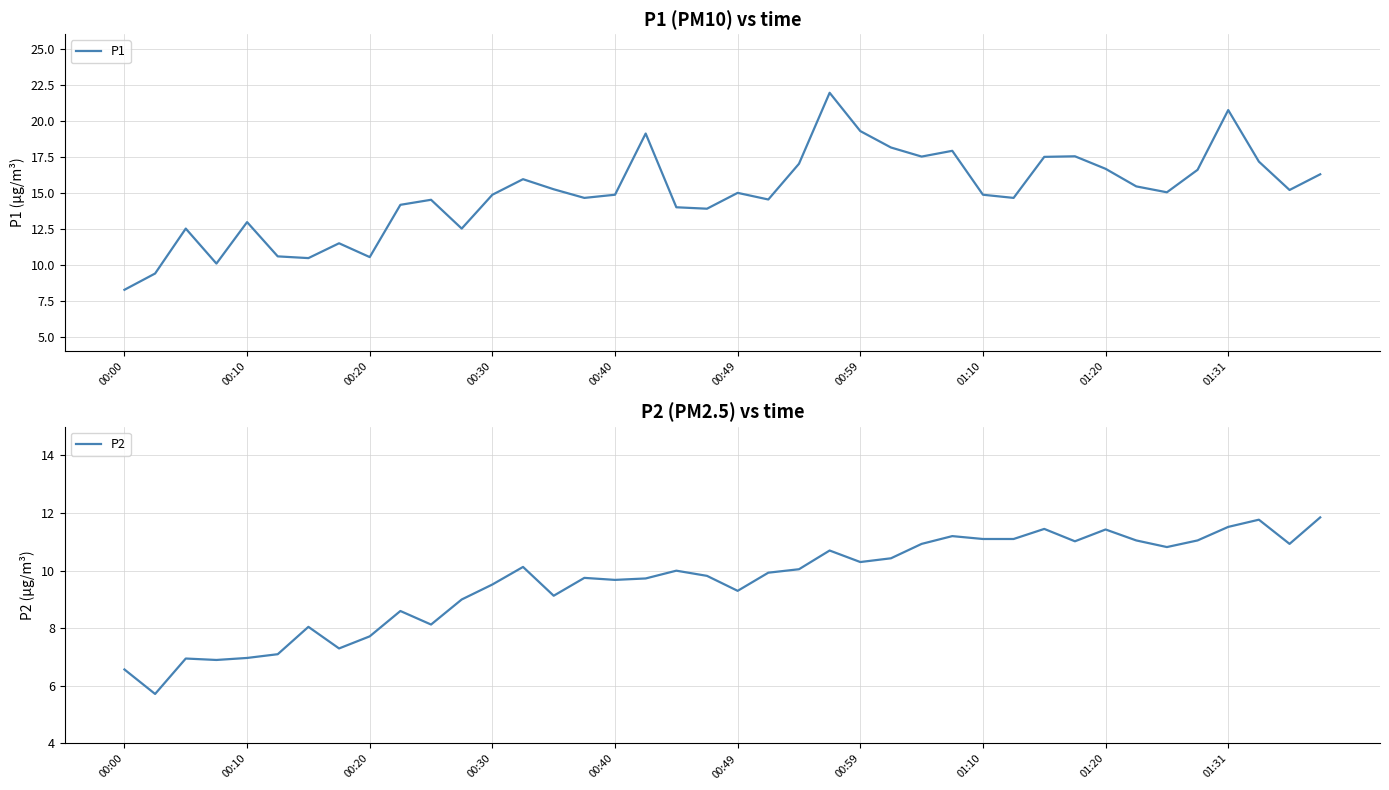

The value of P1 at 01:20 is 16.6. True or false?

True